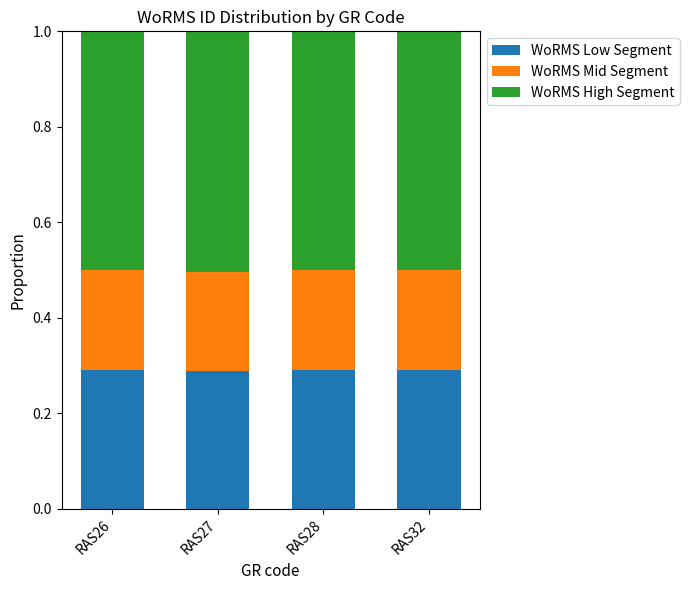

What is the sum of all WoRMS Low Segment values?

1.2